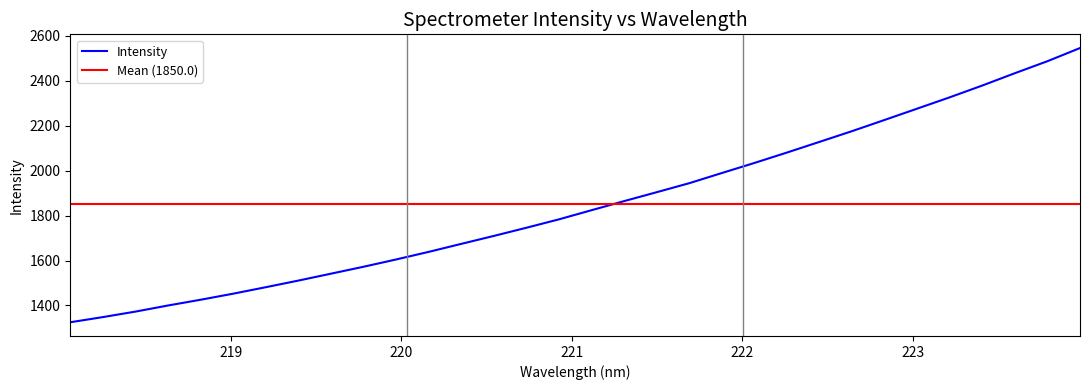

Which has a higher value, 223.408 or 220.5444?

223.408